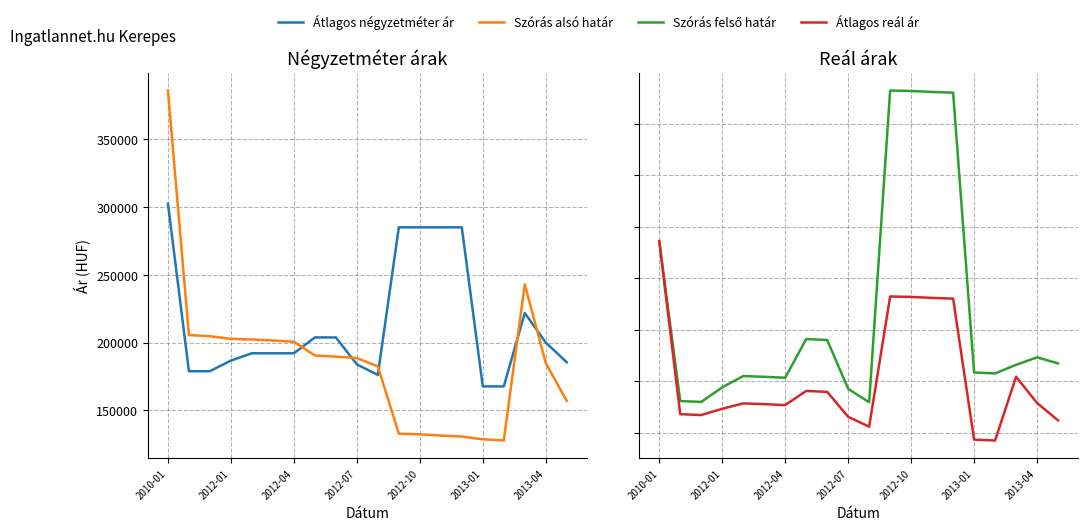

What is the lowest value of the Átlagos reál ár series?

192740